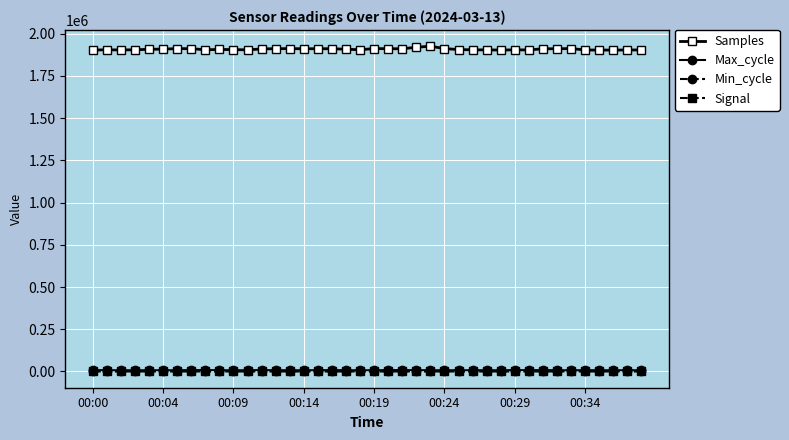

What is the maximum value shown in the chart?

1925805